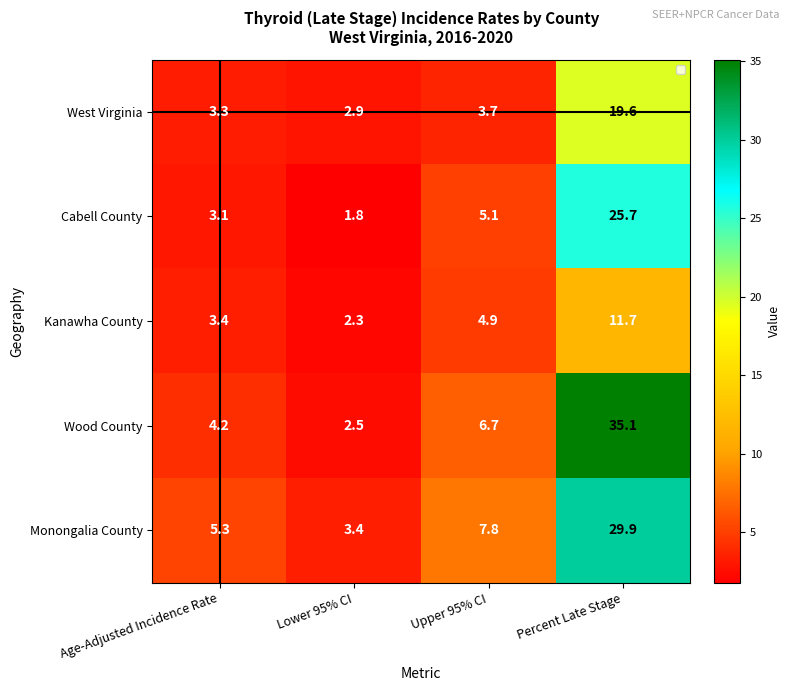

Which label corresponds to the largest value in the chart?

Percent Late Stage